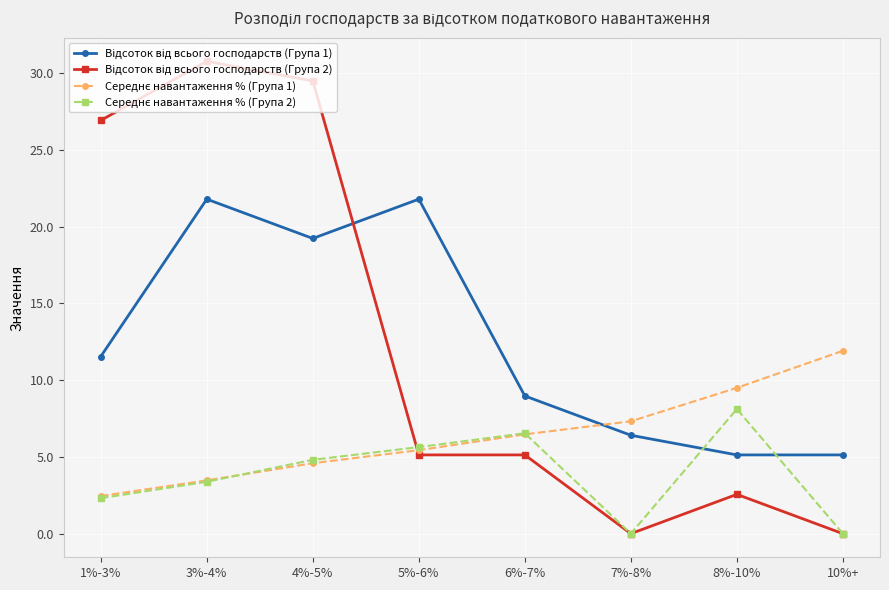

What position from the right is 1%-3%?

8